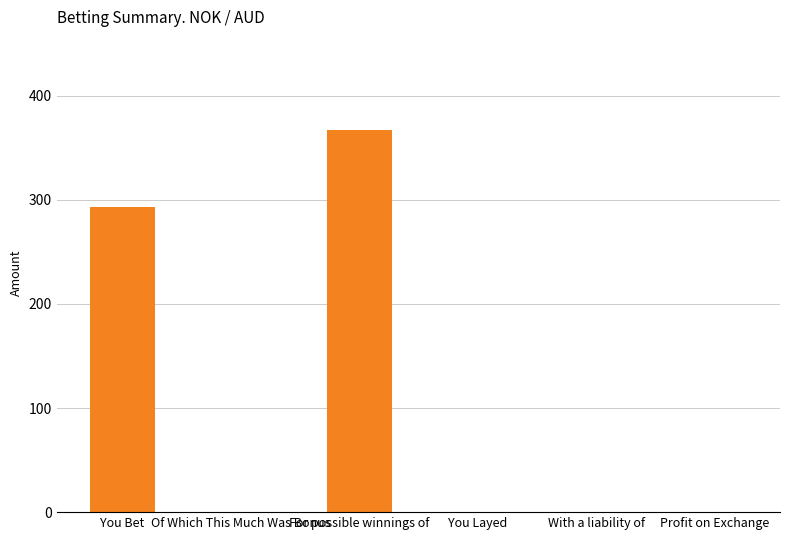

The chart shows a value of 69.0 at You Bet. True or false?

False